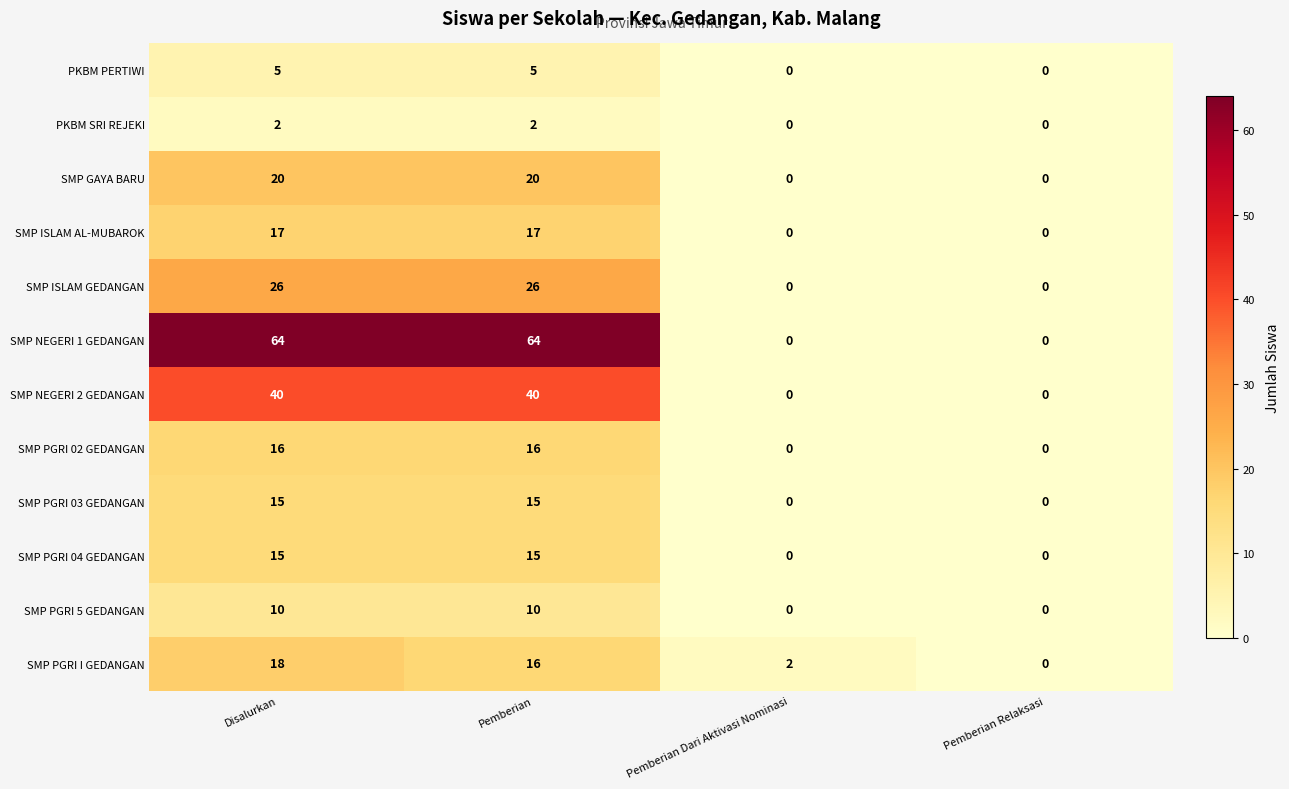

What is the total value across all series at Pemberian?

246